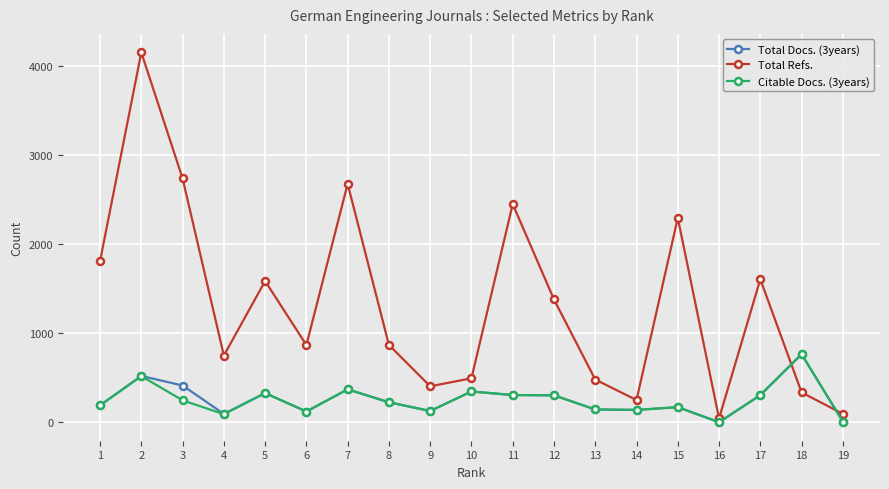

Does the chart display data point markers on the line(s)?

Yes